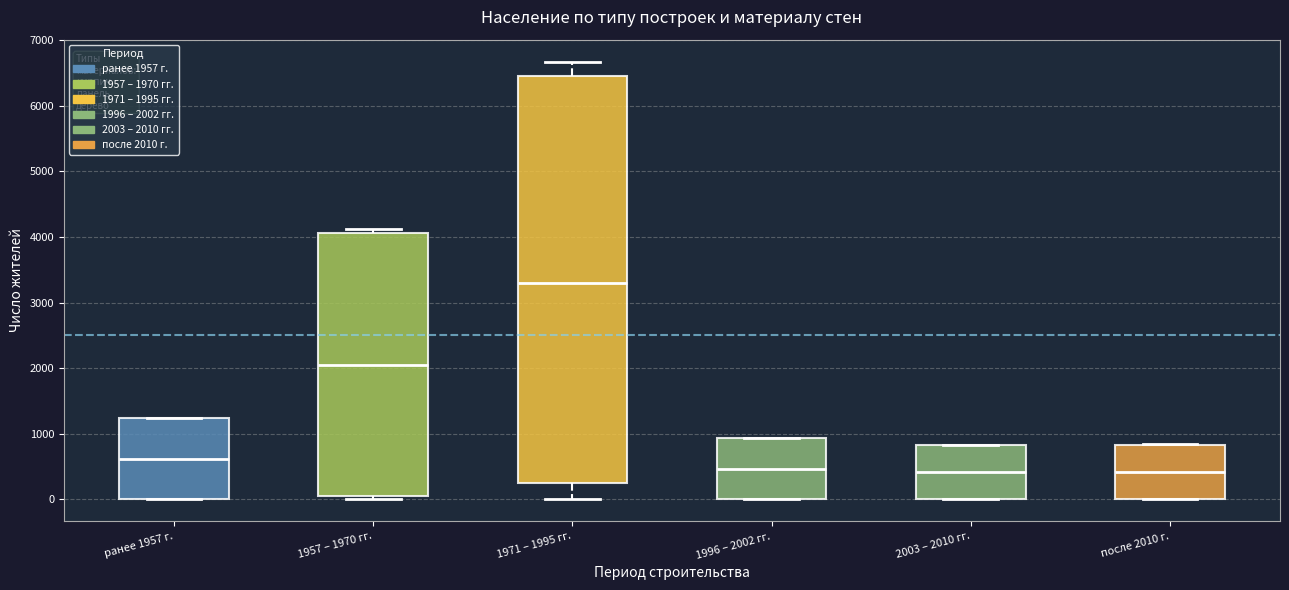

Where is the upper edge of the box for 1957 – 1970 гг. on the y-axis? The values are not printed on the chart, so give them approximately, as read against the axis.

4100